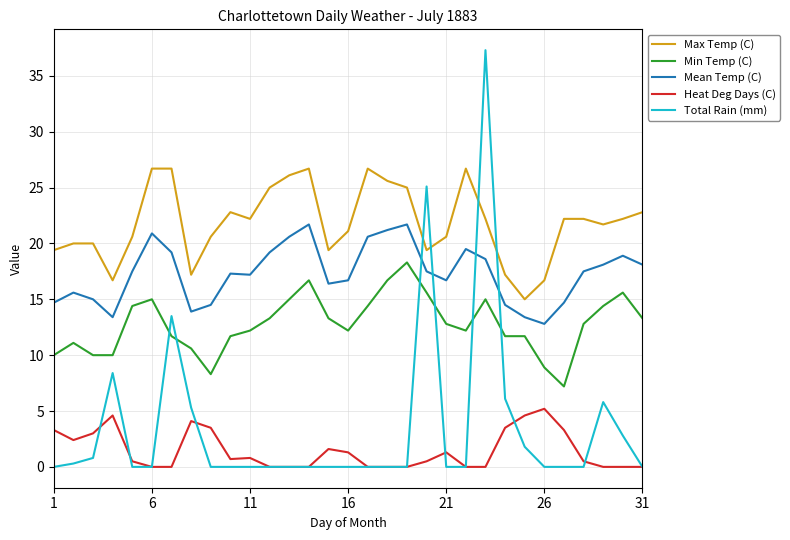

What is the average value of the Heat Deg Days (C) series?

1.4